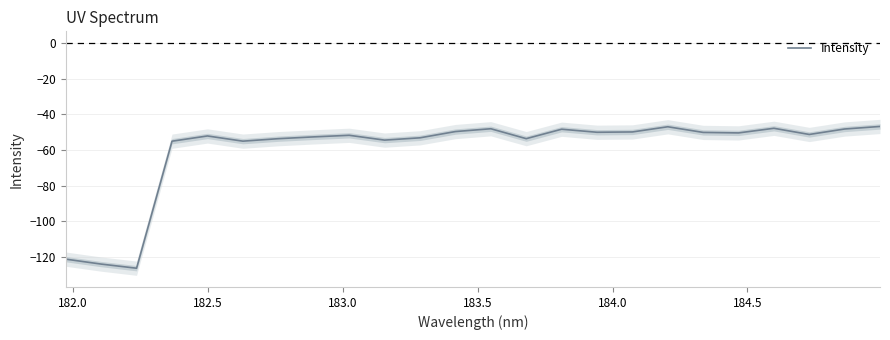

The value at 13 is -72.0. True or false?

False